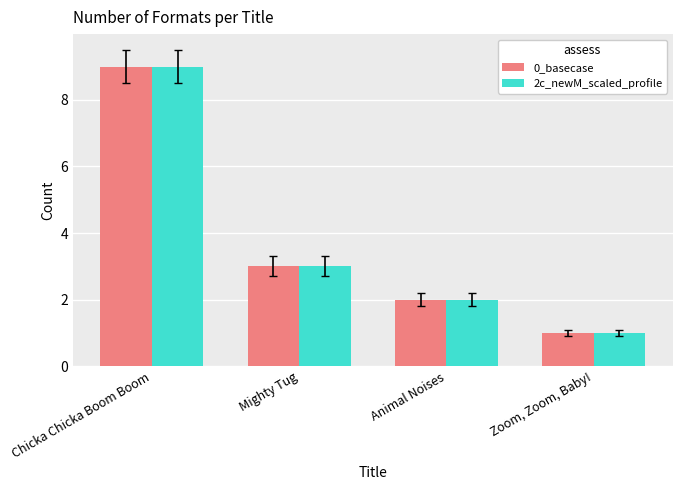

At which category is the sum across all series the highest?

Chicka Chicka Boom Boom